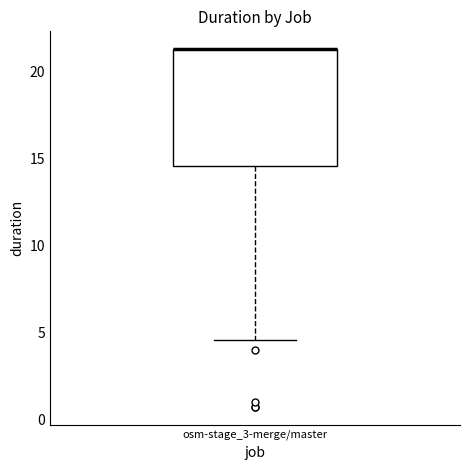

Read this box plot against the y-axis: the position of the median line, the range covered by the box, and the ends of both whiskers. The values are not printed on the chart, so give them approximately, as read against the axis.

median 21.5 (drawn on the box's upper edge), box 14.5 to 21.5, whiskers 4.5 to 21.5